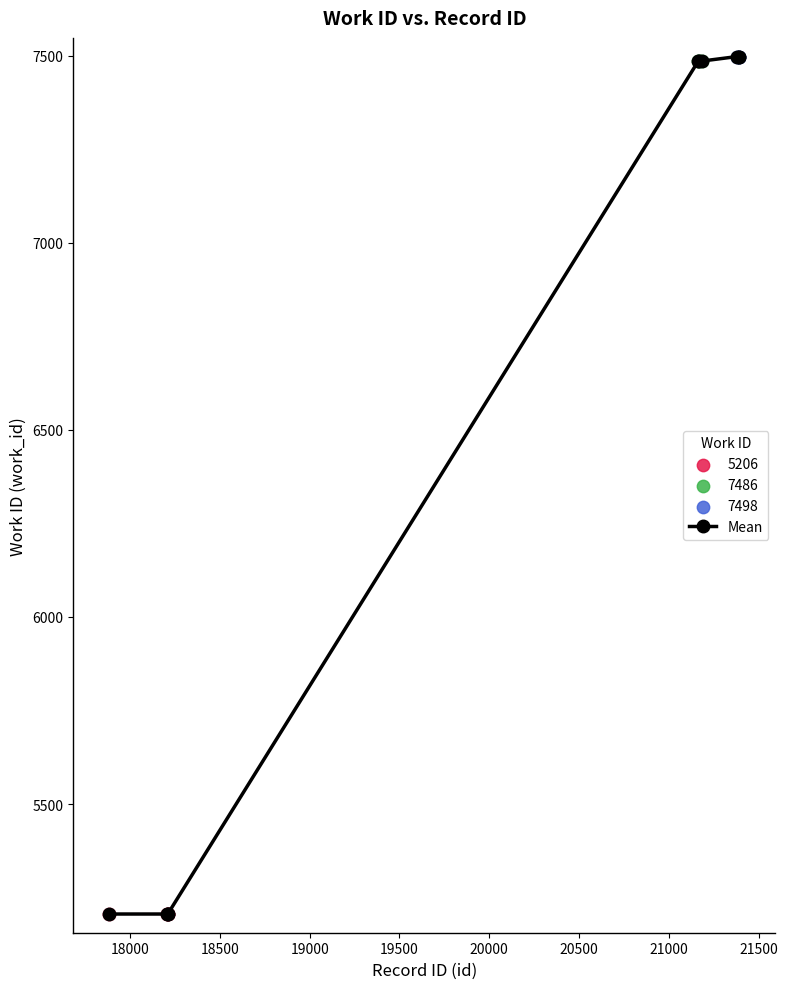

What is the greatest value displayed?

7498